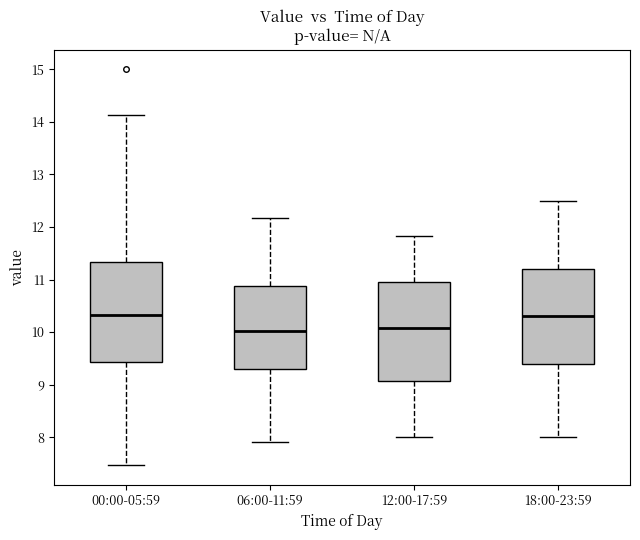

Reading left to right, read every box against the y-axis: the position of its median line, the range the box covers, and the ends of its whiskers. The values are not printed on the chart, so give them approximately, as read against the axis.

00:00-05:59: median 10.3, box 9.4 to 11.3, whiskers 7.5 to 14.1
06:00-11:59: median 10.0, box 9.3 to 10.9, whiskers 7.9 to 12.2
12:00-17:59: median 10.1, box 9.1 to 11.0, whiskers 8.0 to 11.8
18:00-23:59: median 10.3, box 9.4 to 11.2, whiskers 8.0 to 12.5